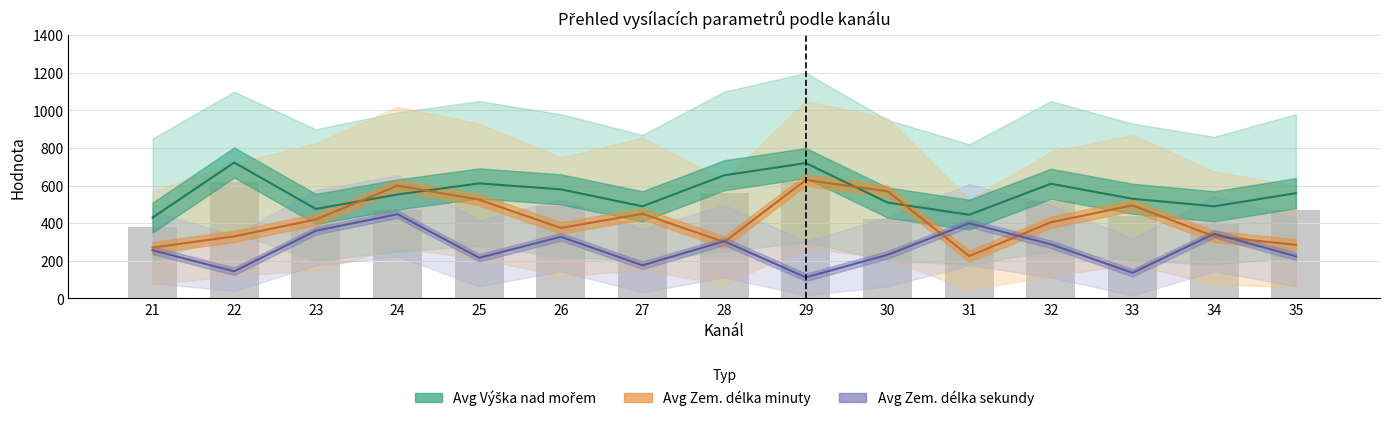

What is the difference between the second highest and second lowest values in the Avg Zem. délka minuty series?

330